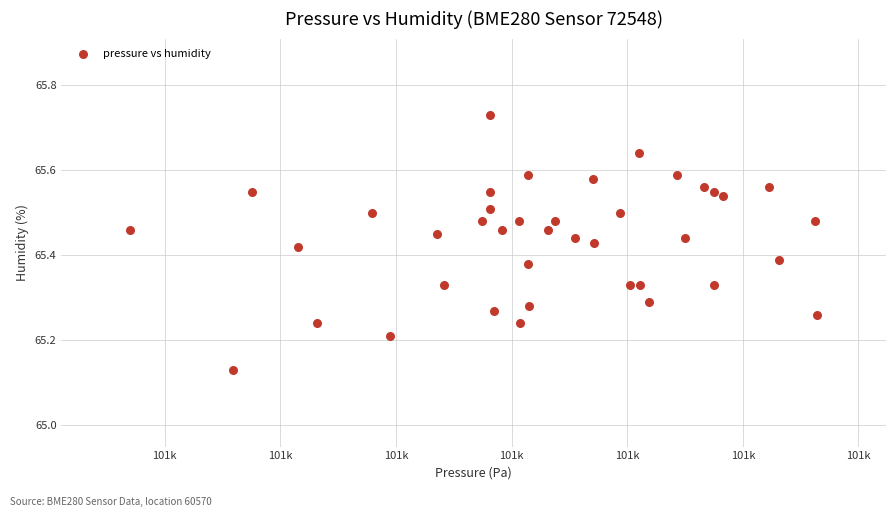

What is the range of Y values (max minus min)?

0.6